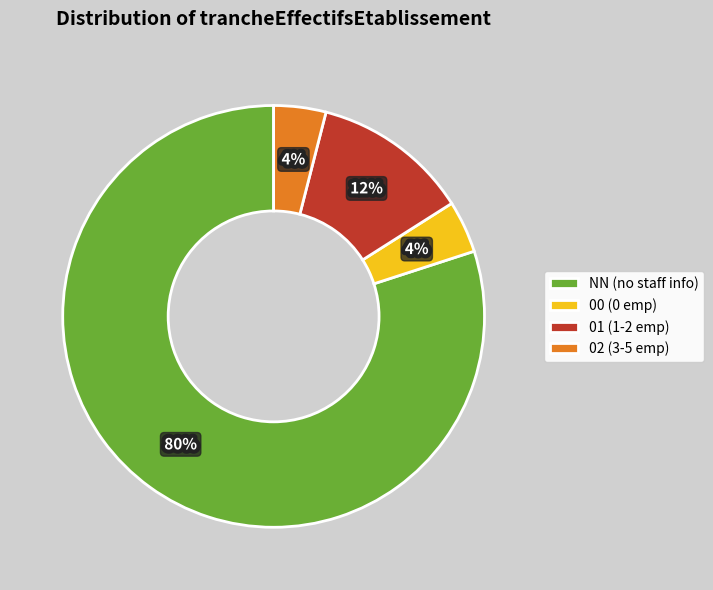

The NN slice represents 89% of the pie. True or false?

False